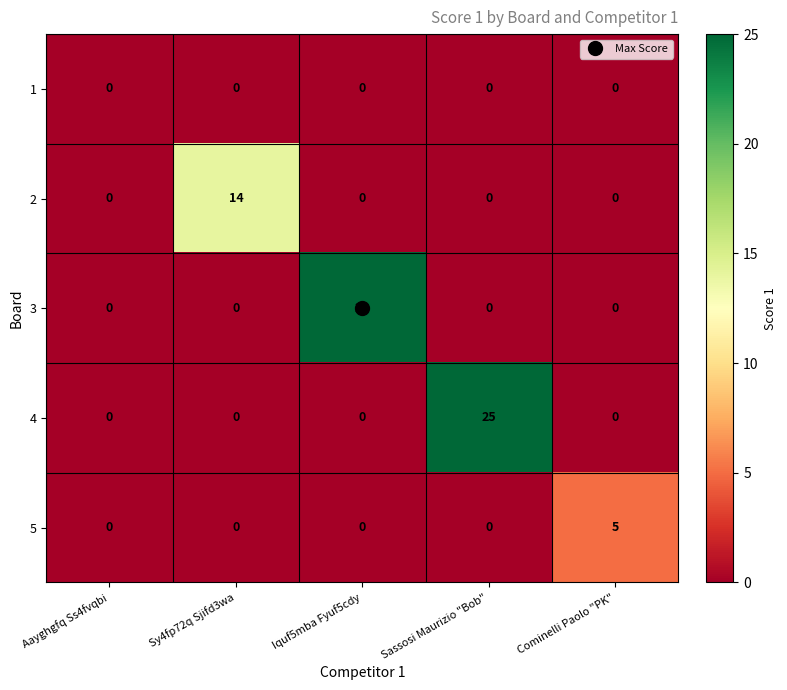

What is the difference between the 3 values at Cominelli Paolo "PK" and Iquf5mba Fyuf5cdy?

25